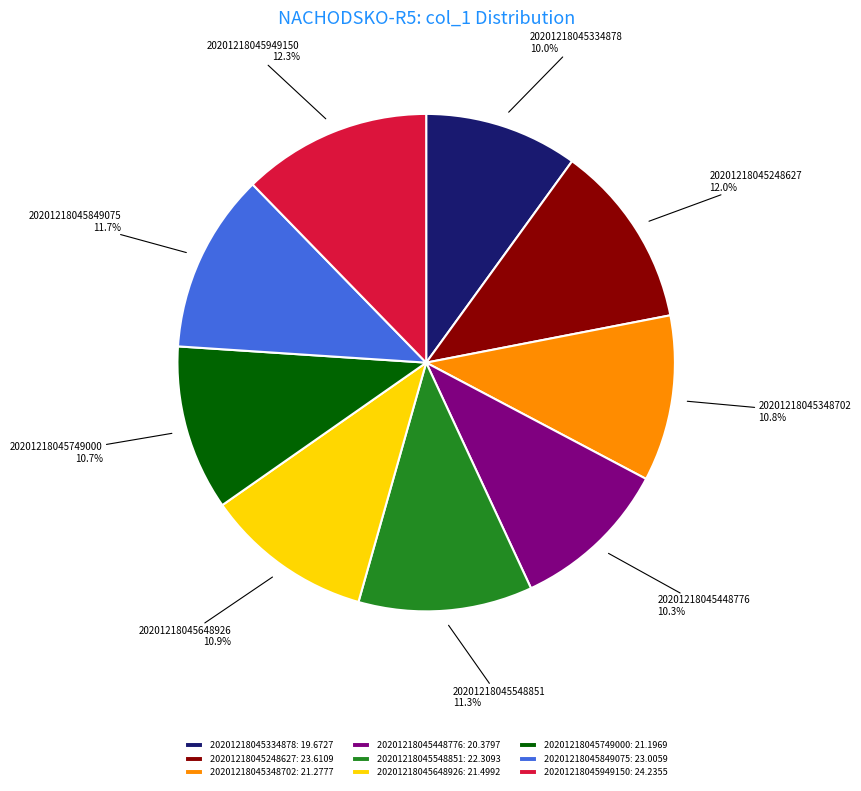

Is there a majority slice in this chart?

No